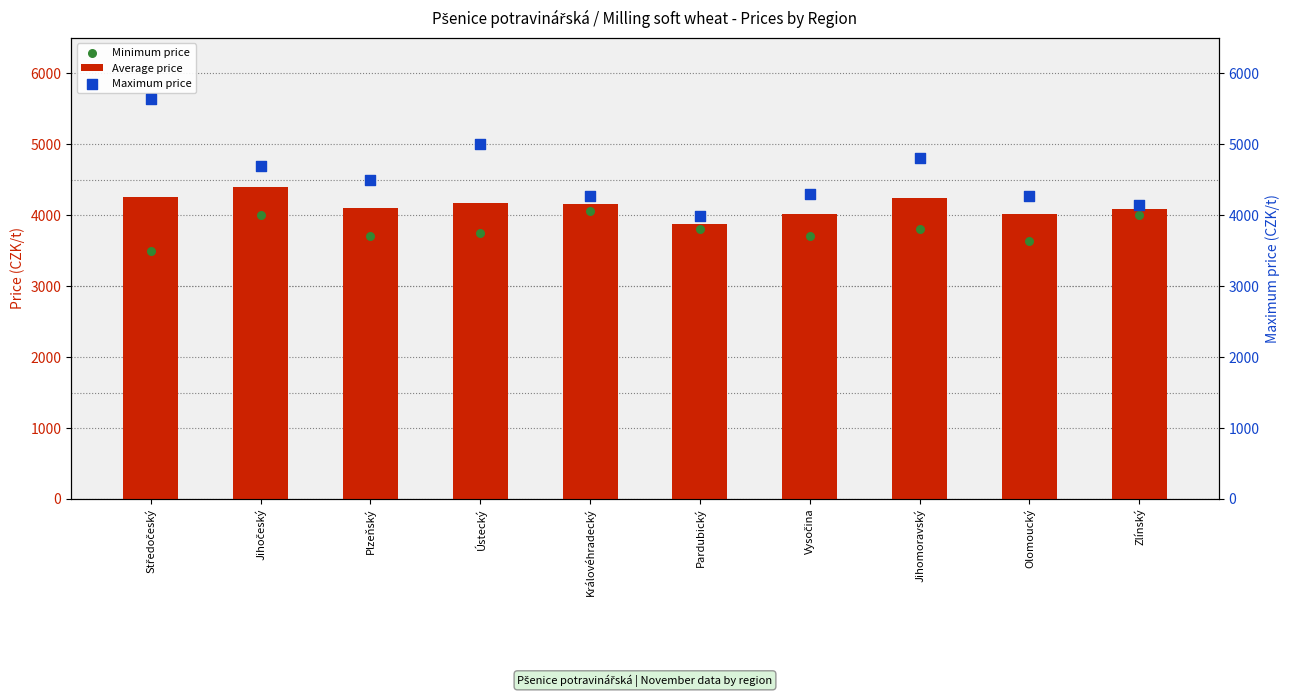

Which series reaches the maximum Y coordinate?

Maximum price